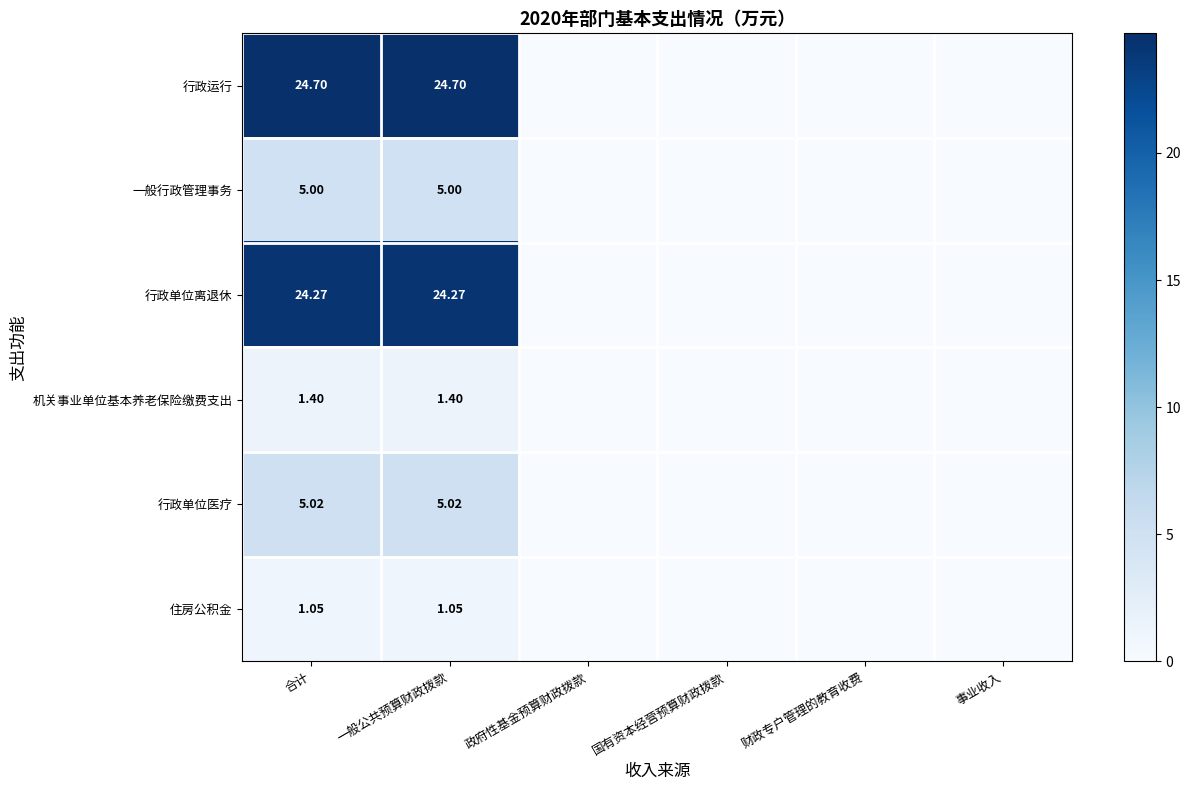

At which category is the sum across all series the highest?

合计